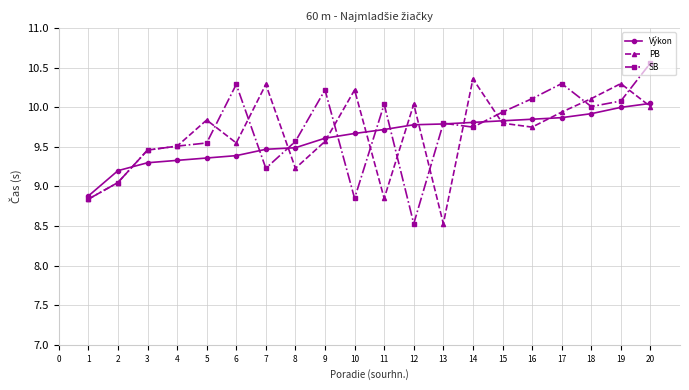

Rank the series by their maximum value, from lowest to highest.

Výkon, PB, SB